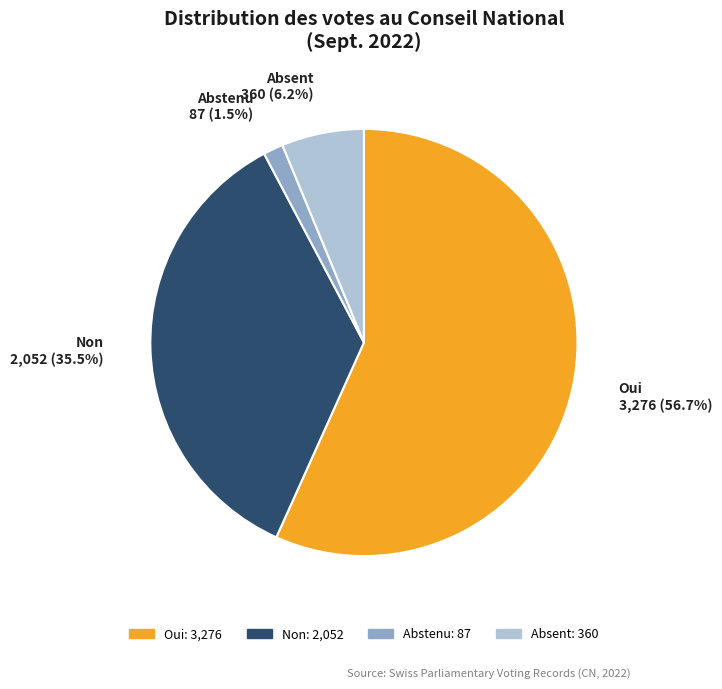

Rank the categories by value from lowest to highest.

Abstenu, Absent, Non, Oui